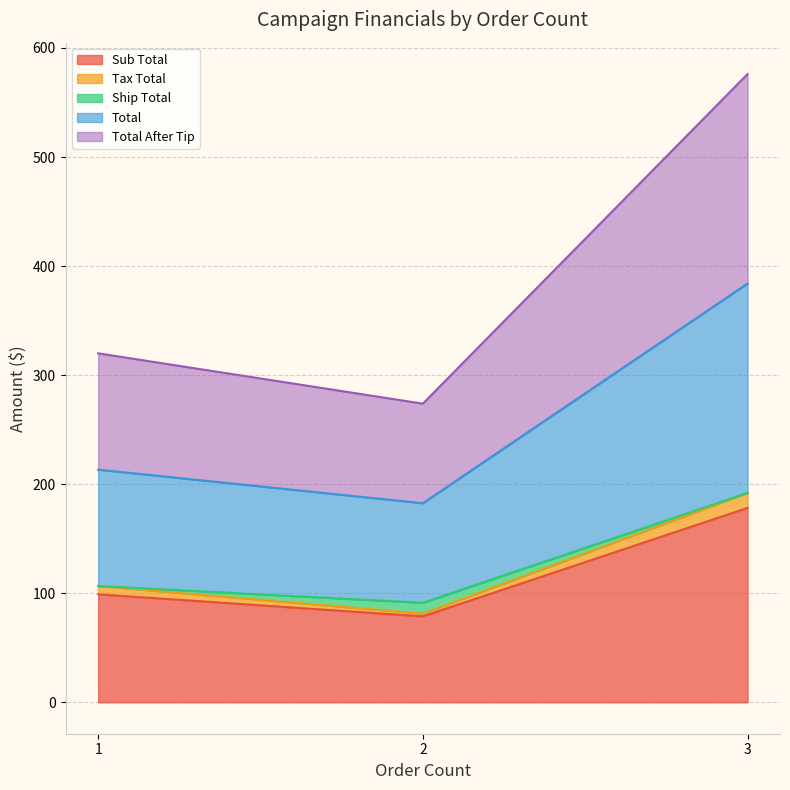

Does the chart display data point markers on the line(s)?

No